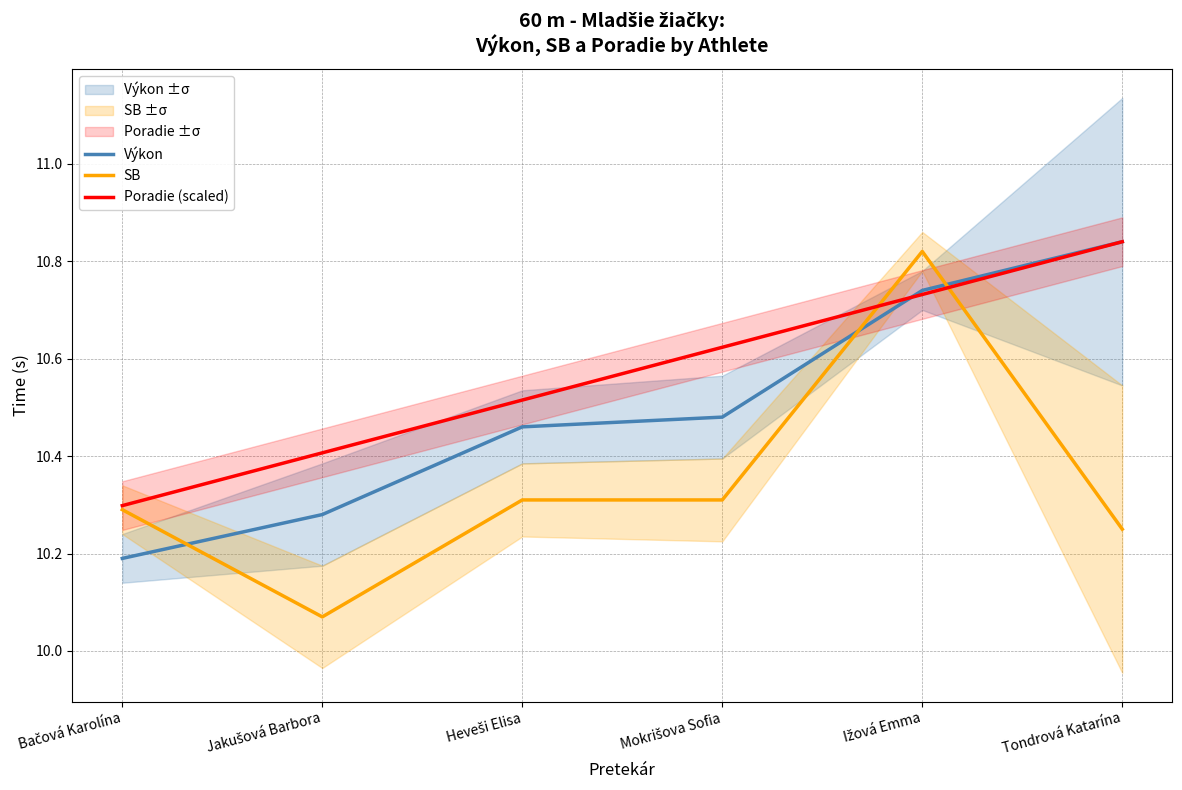

What is the sum of the Poradie (scaled) values at Tondrová Katarína and Ižová Emma?

21.6